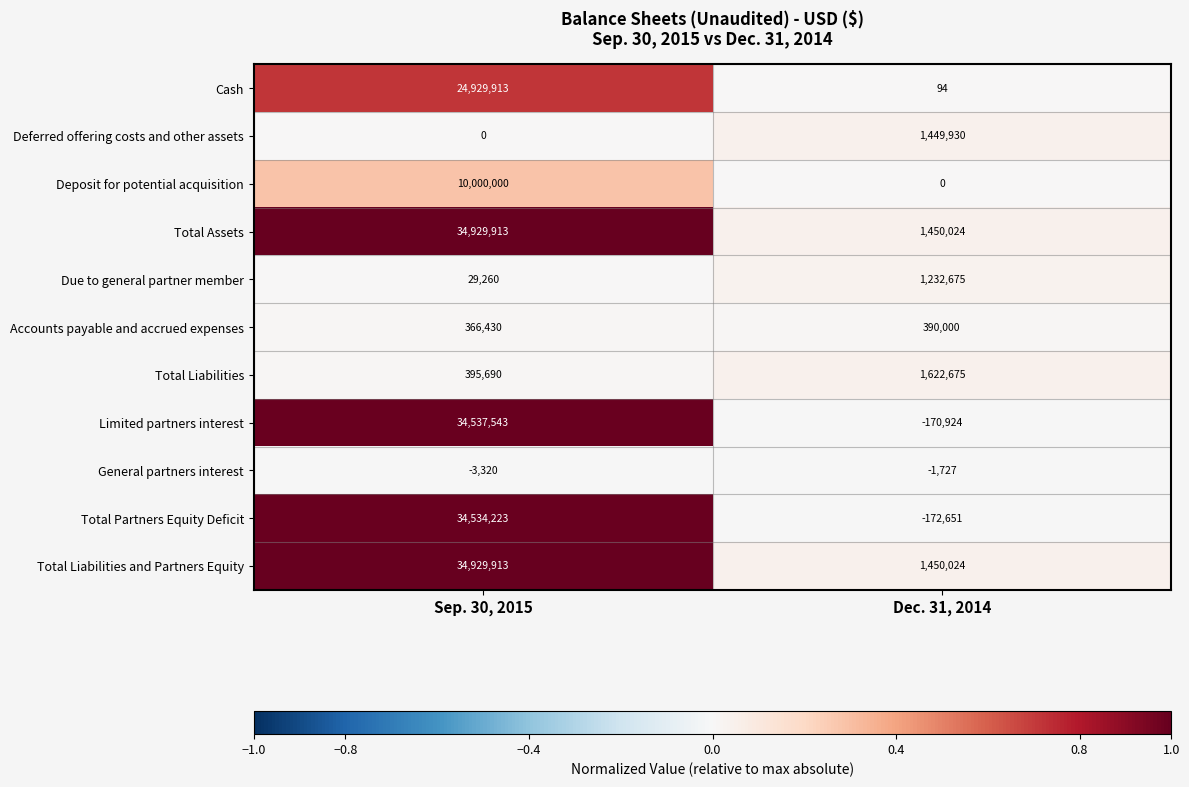

Between Sep. 30, 2015 and Dec. 31, 2014, which series saw the biggest shift?

Limited partners interest